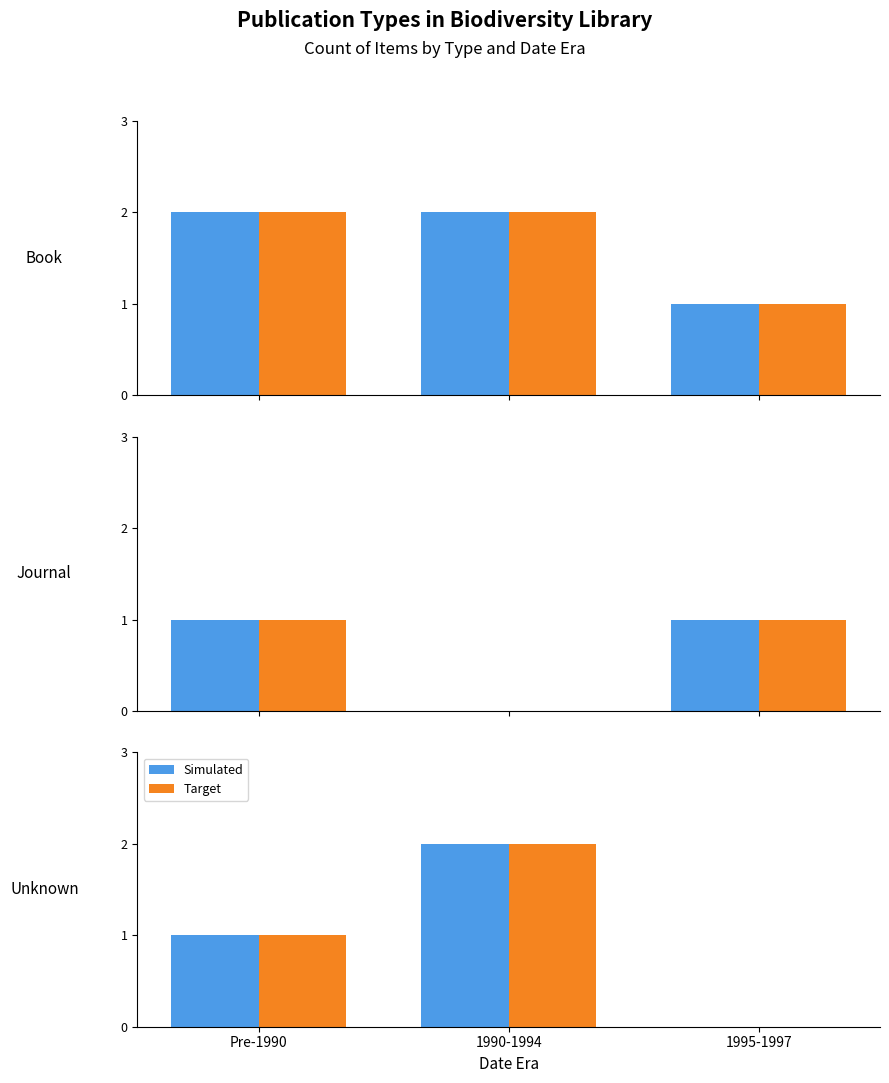

Where does the Target series first go above 1?

1990-1994